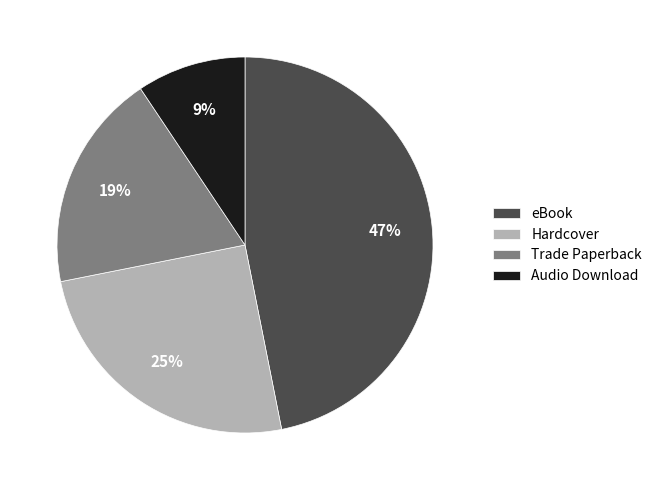

How many slices are in this pie chart?

4